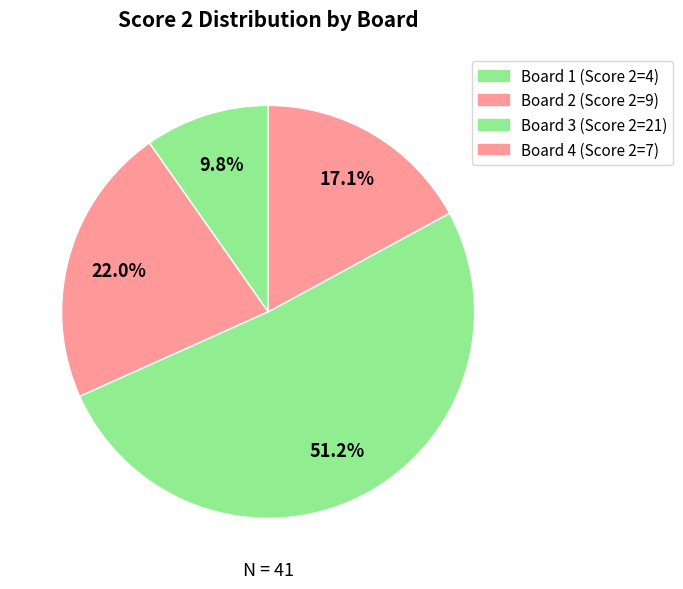

Is there a majority slice in this chart?

Yes